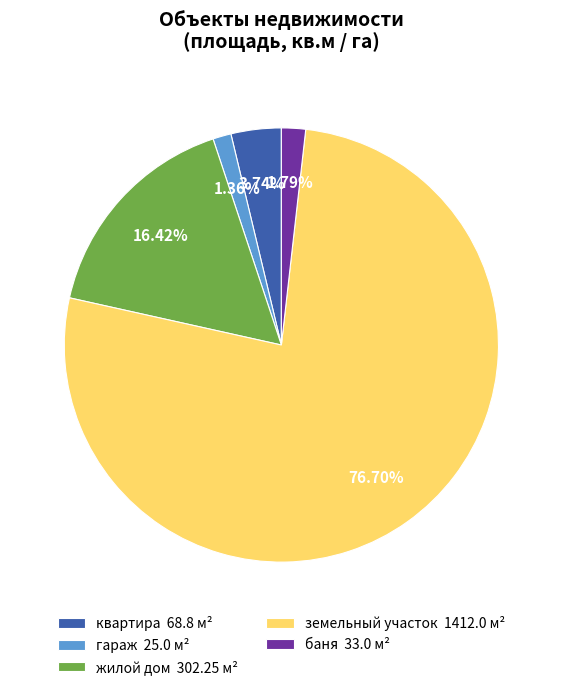

What is the ratio of the value at квартира 68.8 м² to the value at гараж 25.0 м²?

2.8